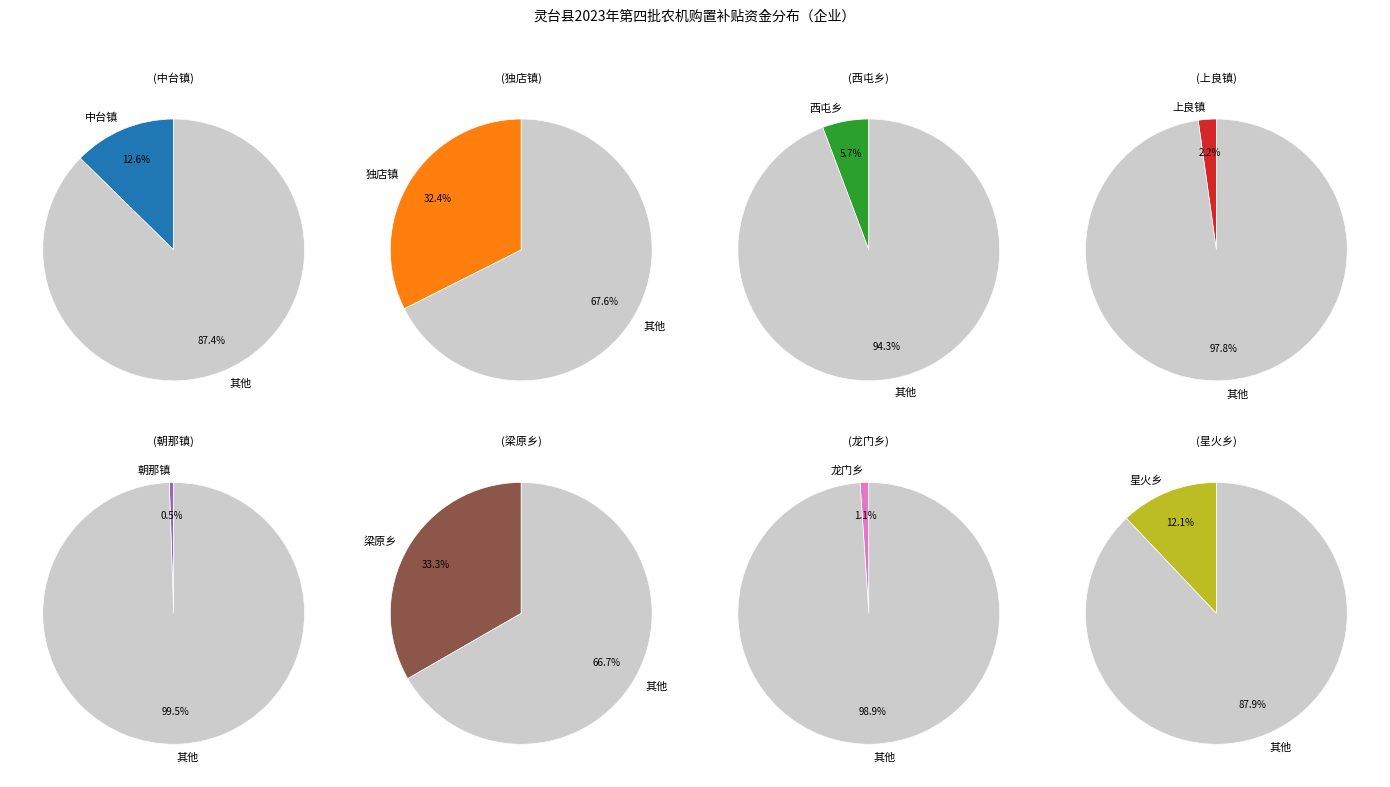

To the nearest percent, what percentage of the pie is 中台镇?

13%